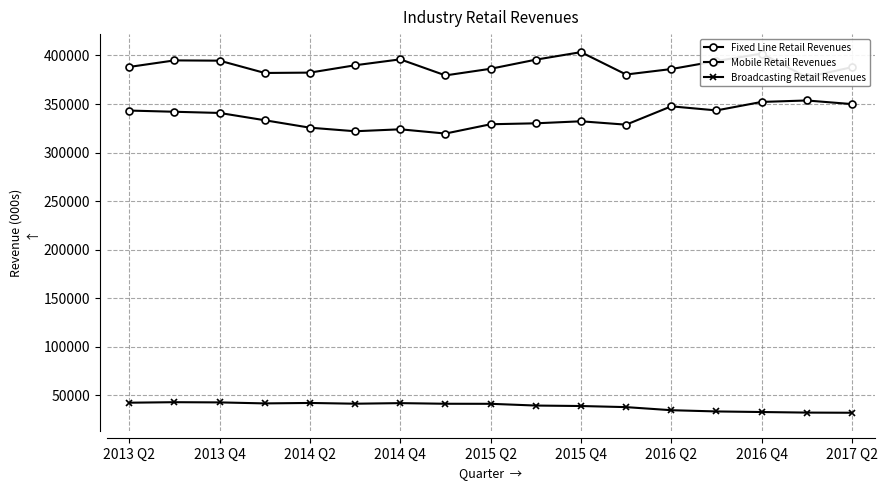

How many distinct data groups are displayed?

3